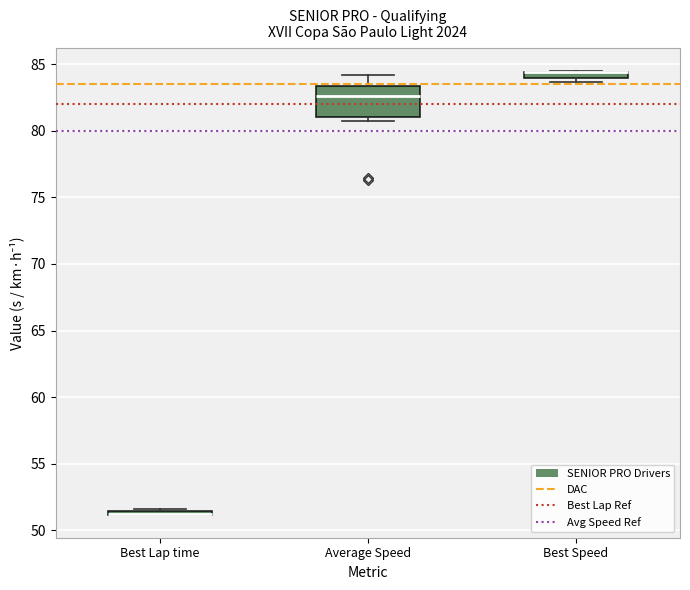

Comparing the boxes themselves (not the whiskers), which one is the tallest?

Average Speed